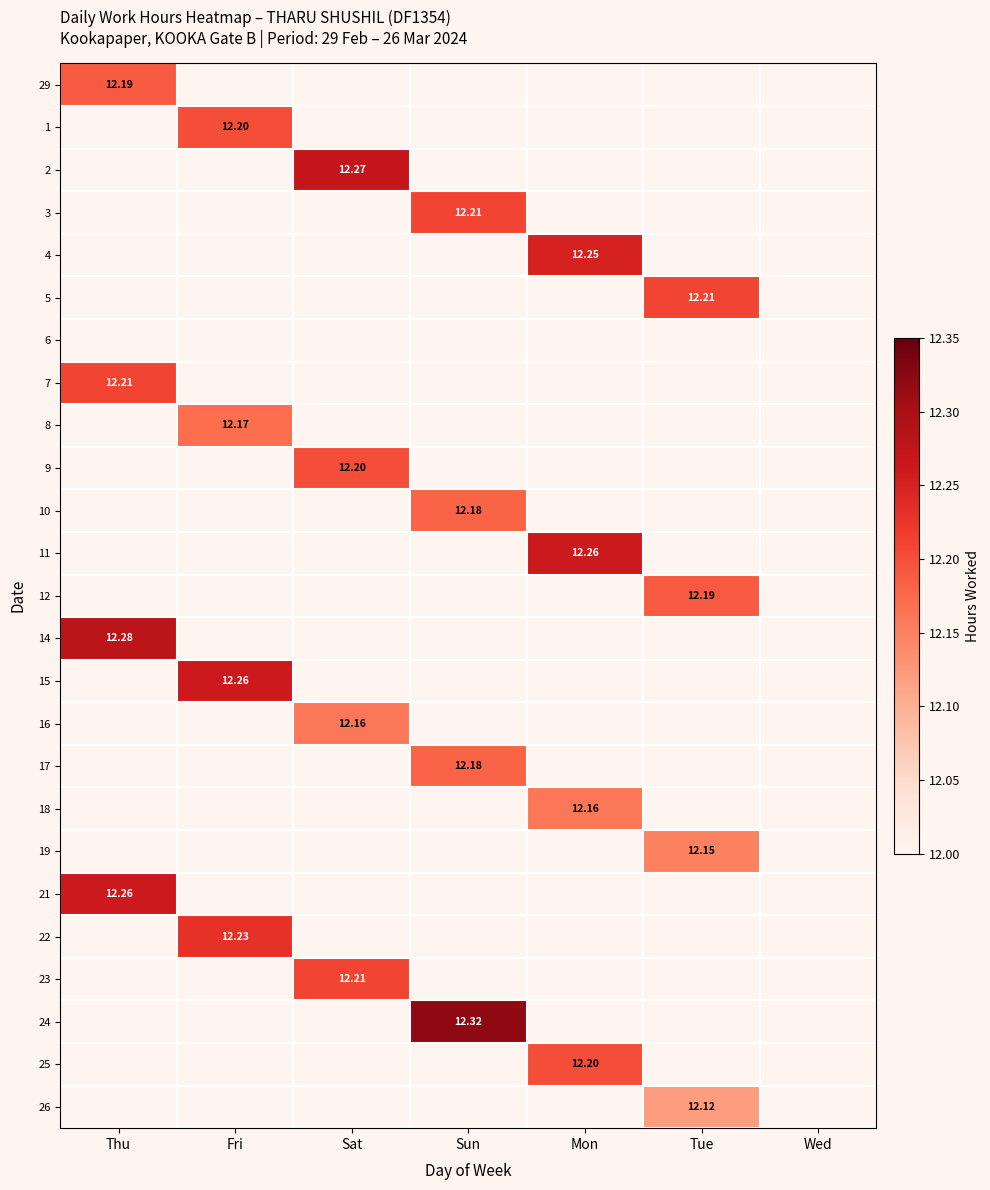

List the series in order of their peak value, highest first.

24, 14, 2, 11, 15, 21, 4, 22, 3, 5, 7, 23, 1, 9, 25, 29, 12, 10, 17, 8, 16, 18, 19, 26, 6